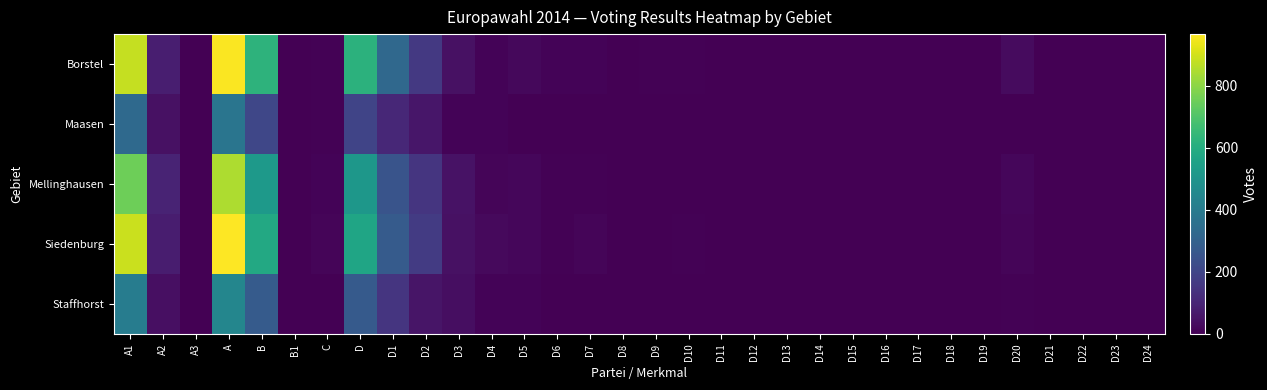

Reading left to right, list all the values displayed in this chart.

Borstel: A1=881	A2=82	A3=0	A=963	B=627	B1=0	C=4	D=623	D1=325	D2=159	D3=44	D4=8	D5=22	D6=10	D7=8	D8=0	D9=6	D10=5	D11=0	D12=2	D13=1	D14=0	D15=0	D16=0	D17=0	D18=0	D19=1	D20=29	D21=0	D22=0	D23=1	D24=2
Maasen: A1=329	A2=45	A3=0	A=374	B=205	B1=0	C=5	D=200	D1=106	D2=57	D3=10	D4=11	D5=3	D6=2	D7=3	D8=0	D9=1	D10=2	D11=0	D12=0	D13=0	D14=0	D15=0	D16=0	D17=0	D18=0	D19=0	D20=3	D21=0	D22=0	D23=0	D24=2
Mellinghausen: A1=753	A2=95	A3=0	A=848	B=519	B1=0	C=8	D=511	D1=250	D2=150	D3=47	D4=14	D5=16	D6=5	D7=4	D8=0	D9=3	D10=2	D11=1	D12=0	D13=0	D14=1	D15=0	D16=0	D17=0	D18=0	D19=0	D20=17	D21=0	D22=0	D23=0	D24=1
Siedenburg: A1=889	A2=78	A3=0	A=967	B=583	B1=0	C=13	D=570	D1=278	D2=167	D3=44	D4=23	D5=16	D6=4	D7=12	D8=2	D9=3	D10=4	D11=0	D12=1	D13=0	D14=0	D15=0	D16=0	D17=0	D18=0	D19=0	D20=14	D21=0	D22=0	D23=1	D24=1
Staffhorst: A1=406	A2=39	A3=0	A=445	B=276	B1=0	C=2	D=274	D1=151	D2=56	D3=34	D4=8	D5=9	D6=2	D7=1	D8=0	D9=3	D10=1	D11=0	D12=0	D13=1	D14=0	D15=0	D16=0	D17=0	D18=0	D19=0	D20=5	D21=0	D22=0	D23=1	D24=2